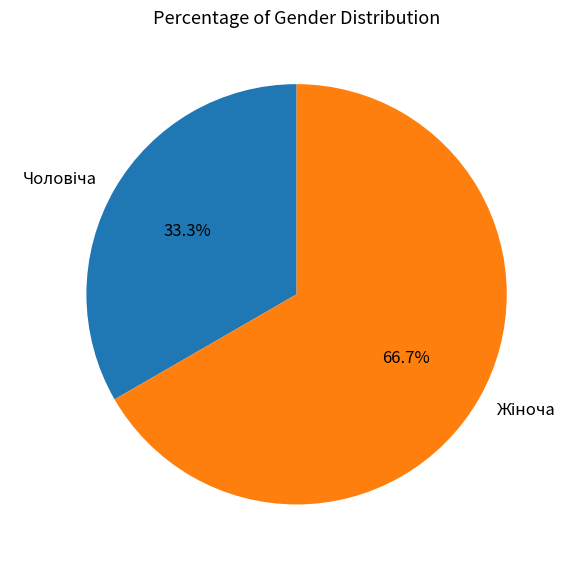

Is there any slice that represents more than half of the pie?

Yes